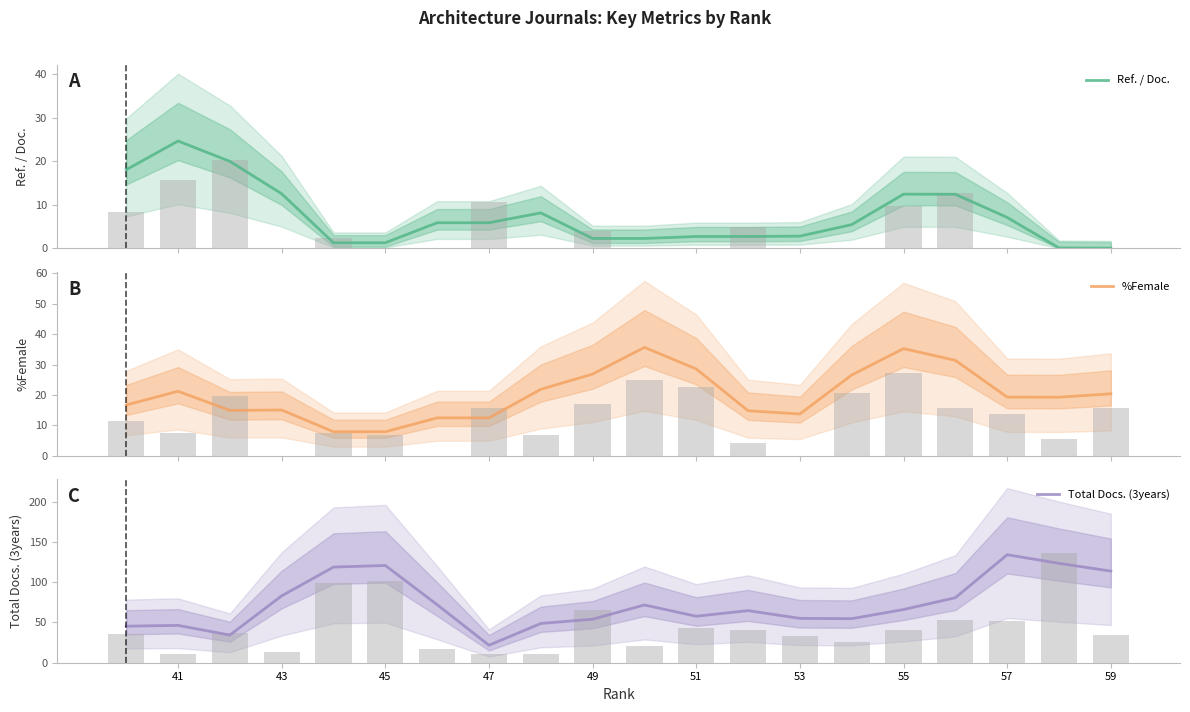

Does the chart contain any negative values?

No